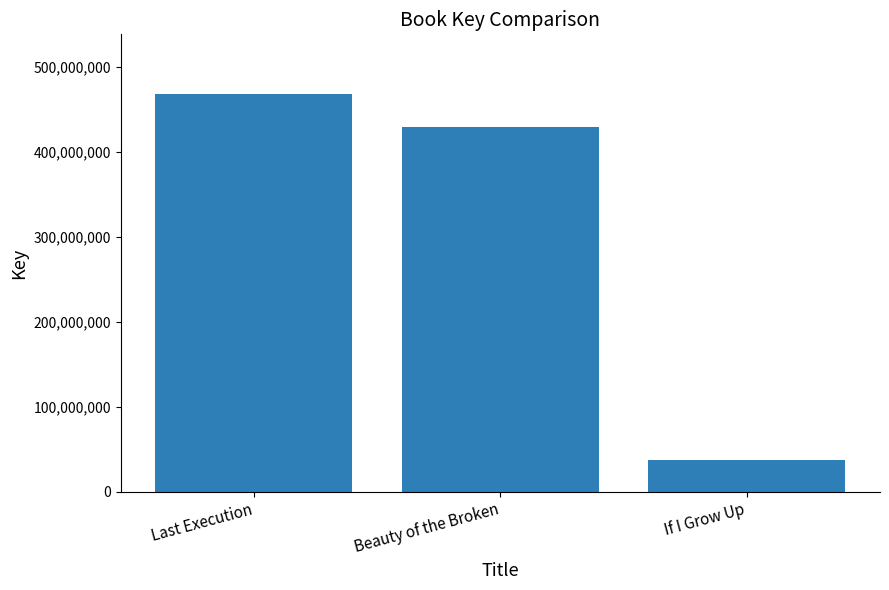

Between Beauty of the Broken and If I Grow Up, which is larger?

Beauty of the Broken